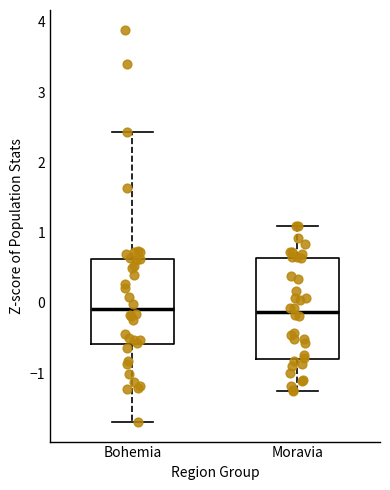

Reading left to right, read every box against the y-axis: the position of its median line, the range the box covers, and the ends of its whiskers. The values are not printed on the chart, so give them approximately, as read against the axis.

Bohemia: median -0.1, box -0.6 to 0.6, whiskers -1.7 to 2.4
Moravia: median -0.1, box -0.8 to 0.6, whiskers -1.3 to 1.1